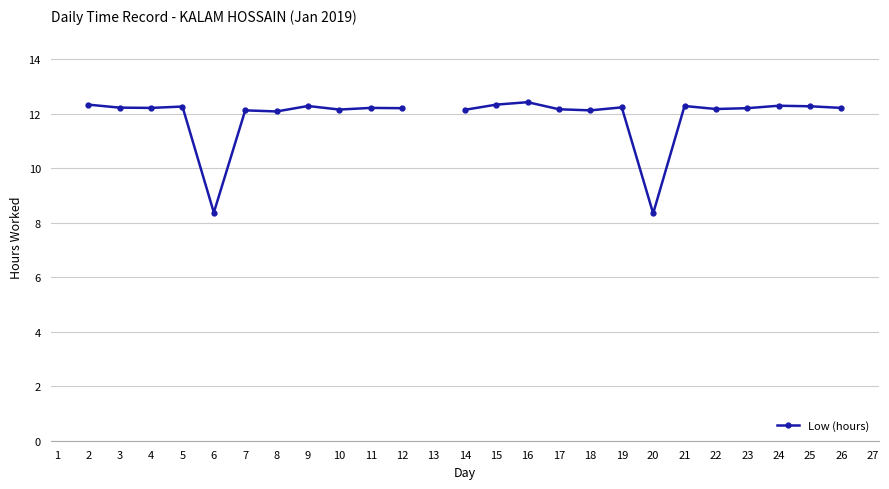

Which label corresponds to the smallest value in the chart?

20